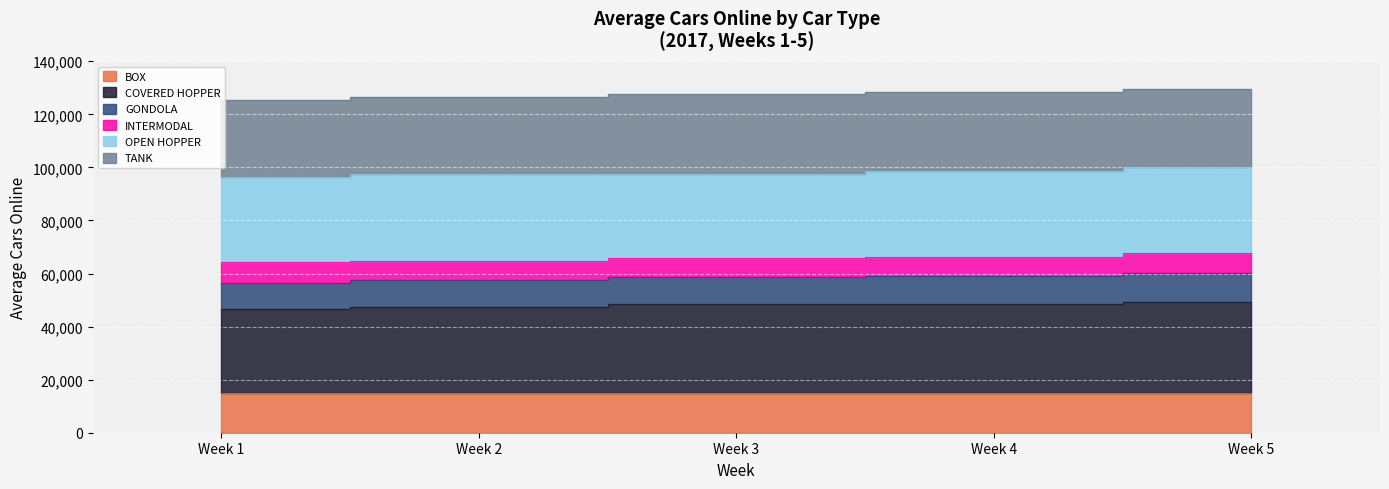

Is the value of BOX at Week 4 greater than the value of GONDOLA at Week 1?

No